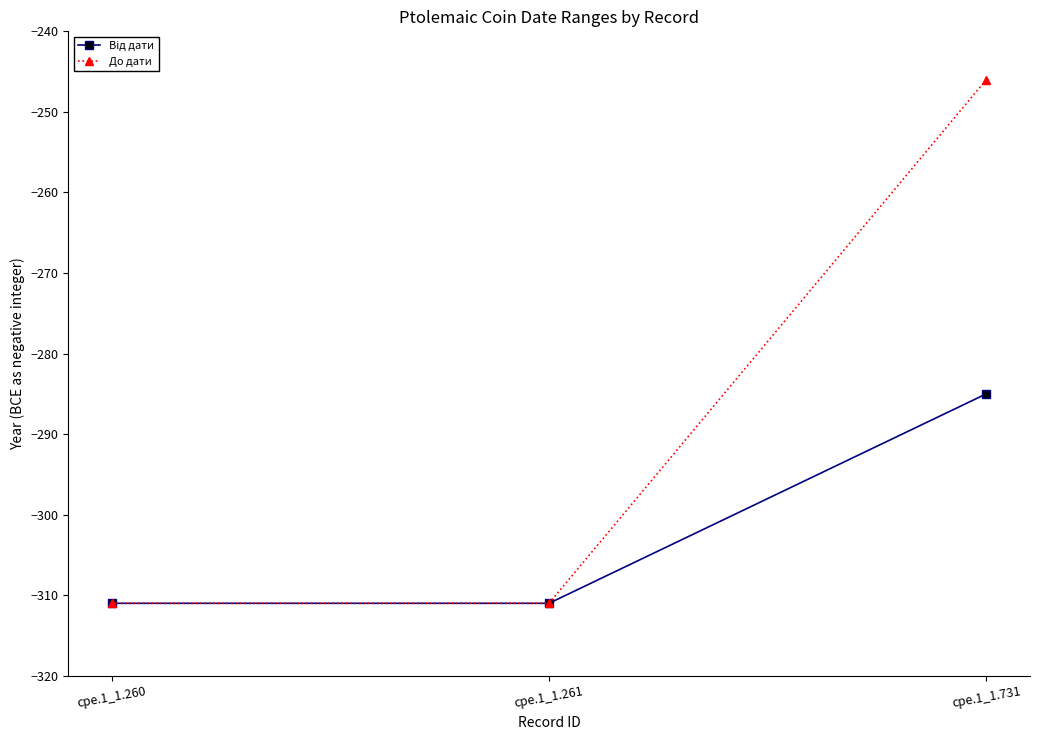

At which category does the chart reach its peak across all series?

cpe.1_1.731